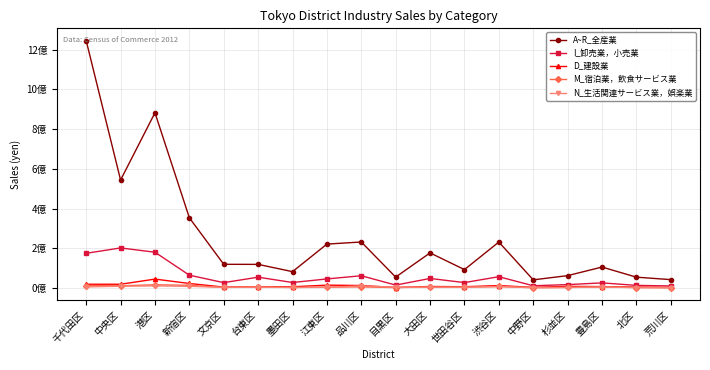

Reading left to right, what are all the values shown in this chart?

A~R_全産業: 千代田区=1245801371	中央区=543611519	港区=882653816	新宿区=353401537	文京区=119004483	台東区=118685365	墨田区=81960229	江東区=220876806	品川区=231444810	目黒区=54584660	大田区=176569812	世田谷区=92327794	渋谷区=231100943	中野区=40767538	杉並区=61915782	豊島区=105200788	北区=54227176	荒川区=41856590
I_卸売業，小売業: 千代田区=174480496	中央区=201504412	港区=179917782	新宿区=64201897	文京区=26638592	台東区=54142447	墨田区=27348020	江東区=45283439	品川区=61464631	目黒区=14313337	大田区=47759053	世田谷区=26889005	渋谷区=56538827	中野区=10902595	杉並区=16707119	豊島区=25403542	北区=12817516	荒川区=9939325
D_建設業: 千代田区=18656942	中央区=18500139	港区=44548314	新宿区=22419500	文京区=4223385	台東区=6247343	墨田区=5953961	江東区=13938699	品川区=12276322	目黒区=1928666	大田区=7286300	世田谷区=6052496	渋谷区=11864728	中野区=2742327	杉並区=7911512	豊島区=6717953	北区=4263814	荒川区=2391145
M_宿泊業，飲食サービス業: 千代田区=11846049	中央区=10707431	港区=15863422	新宿区=13117672	文京区=2398881	台東区=4890598	墨田区=2398119	江東区=4089186	品川区=5141252	目黒区=1810614	大田区=4640427	世田谷区=4053499	渋谷区=7224776	中野区=1131162	杉並区=2875056	豊島区=5141465	北区=1934595	荒川区=1038543
N_生活関連サービス業，娯楽業: 千代田区=5257290	中央区=8597488	港区=10391802	新宿区=8164476	文京区=3121885	台東区=3706941	墨田区=2462735	江東区=3138333	品川区=10306742	目黒区=3456747	大田区=3634520	世田谷区=3061187	渋谷区=6794429	中野区=1370301	杉並区=2152547	豊島区=4463824	北区=1659321	荒川区=1166399